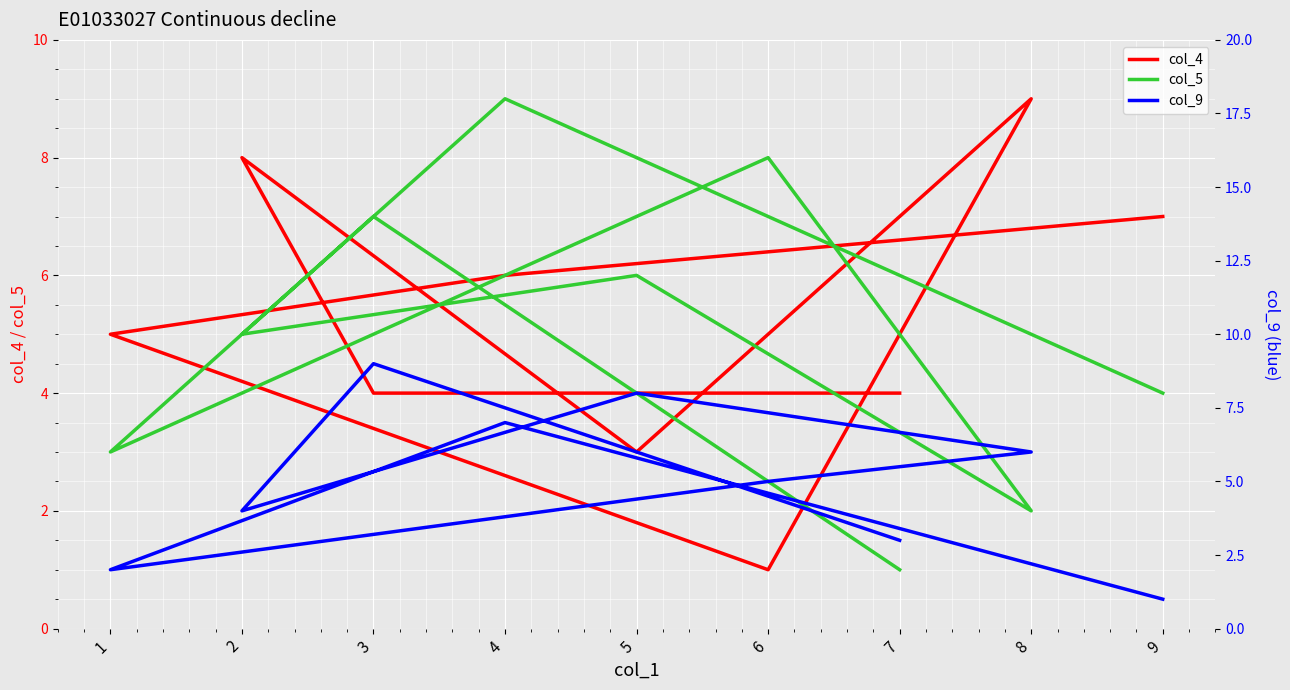

After their last crossing, which series has the higher values: col_5 or col_4?

col_4